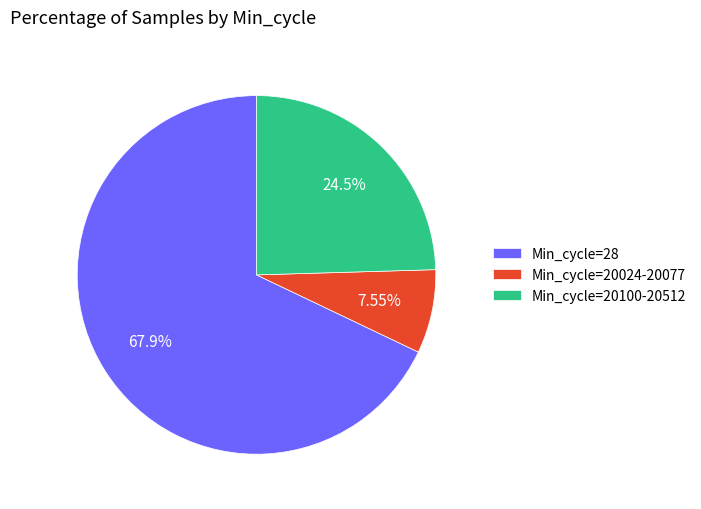

Is there any slice that represents more than half of the pie?

Yes